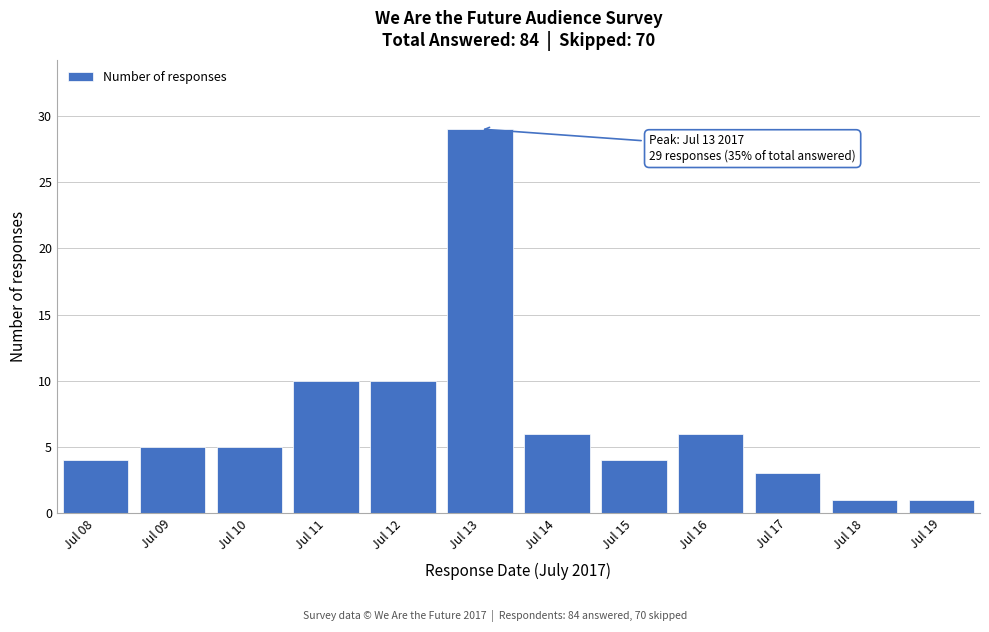

Reading left to right, what are all the values shown in this chart?

Jul 08=4	Jul 09=5	Jul 10=5	Jul 11=10	Jul 12=10	Jul 13=29	Jul 14=6	Jul 15=4	Jul 16=6	Jul 17=3	Jul 18=1	Jul 19=1